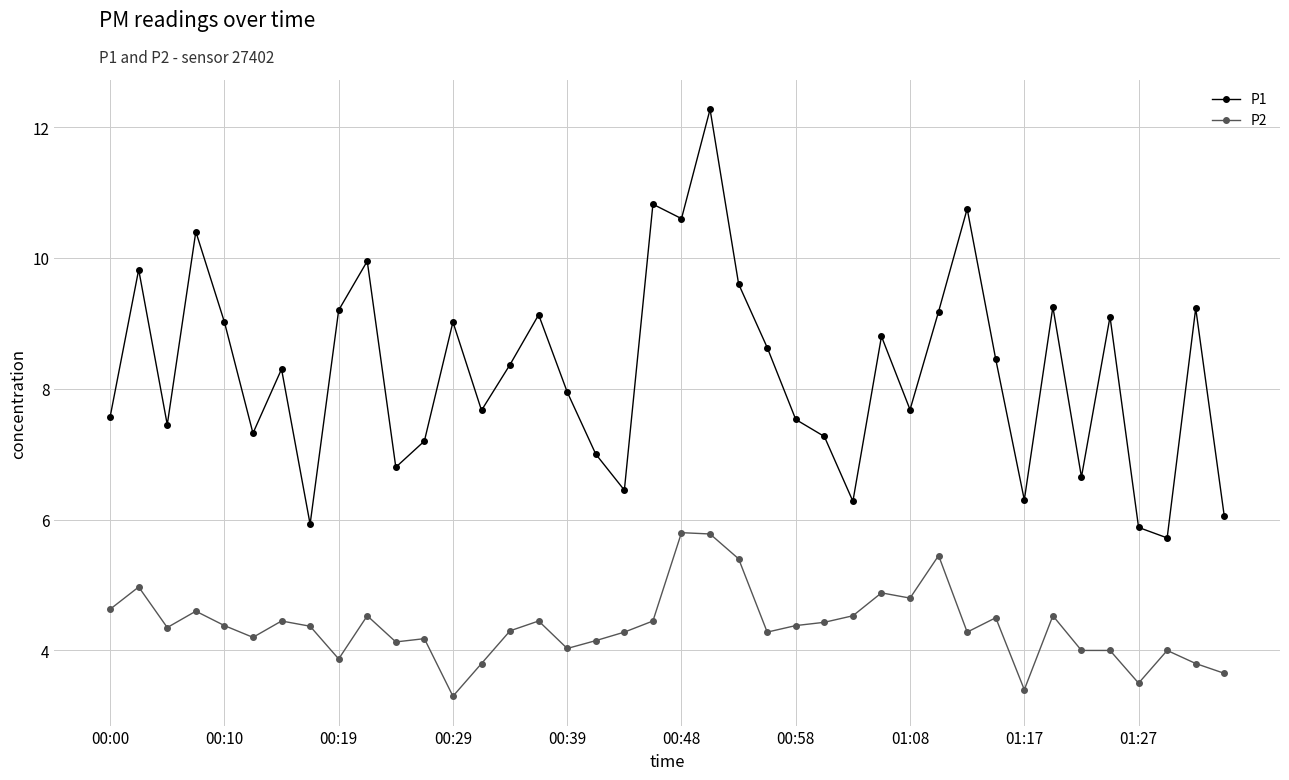

What is the difference between the maximum and minimum values in the P2 series?

2.5